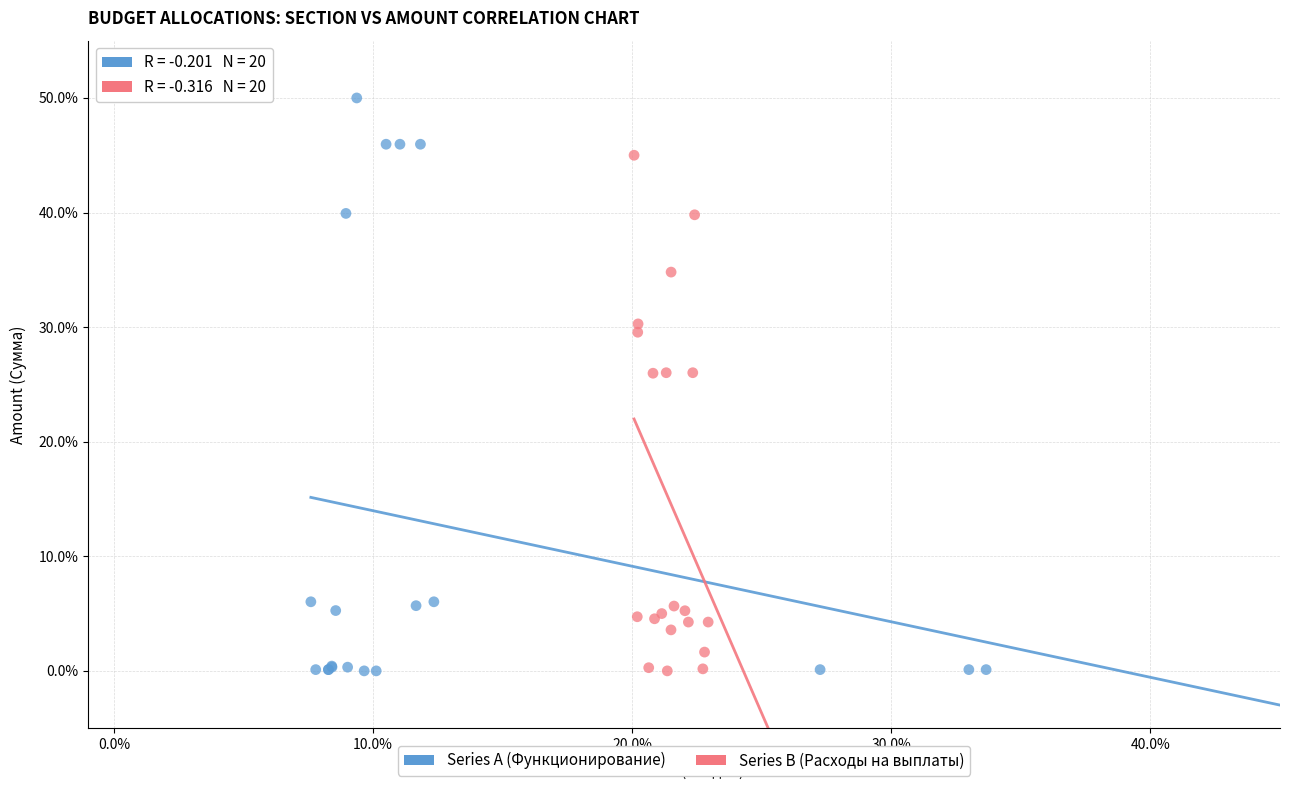

Which series reaches the maximum Y coordinate?

Series A (Функционирование)